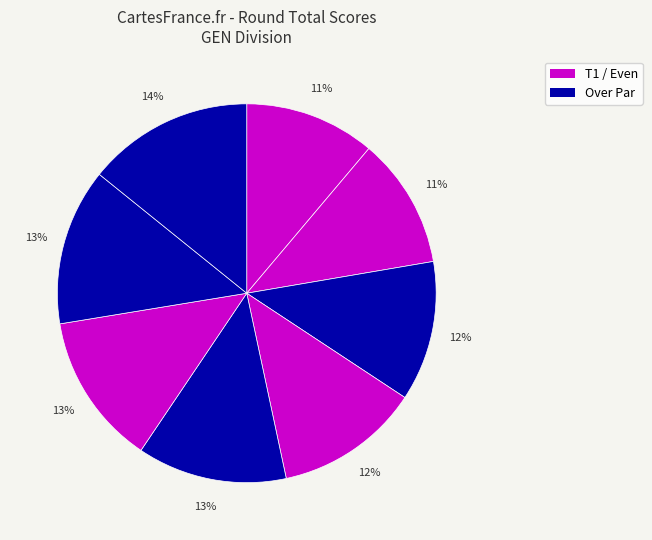

Count the number of slices in the pie.

8